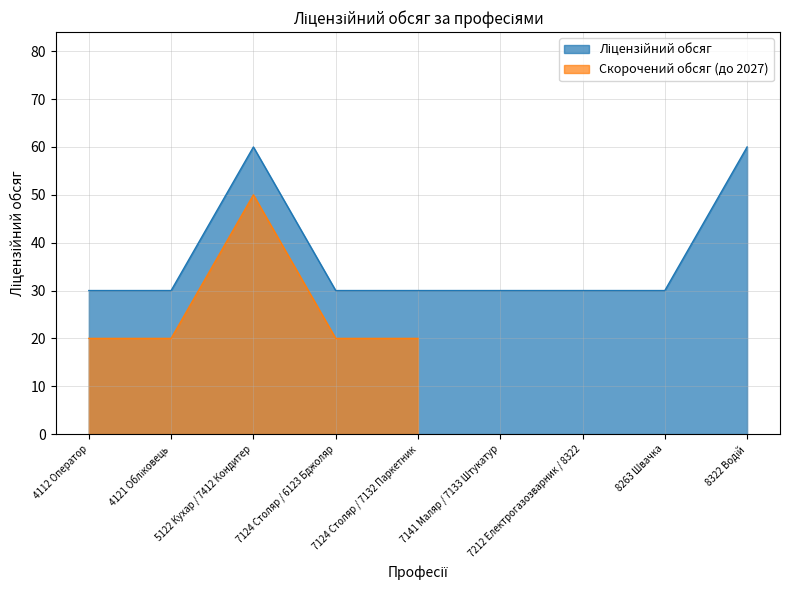

Does the chart display data point markers on the line(s)?

No